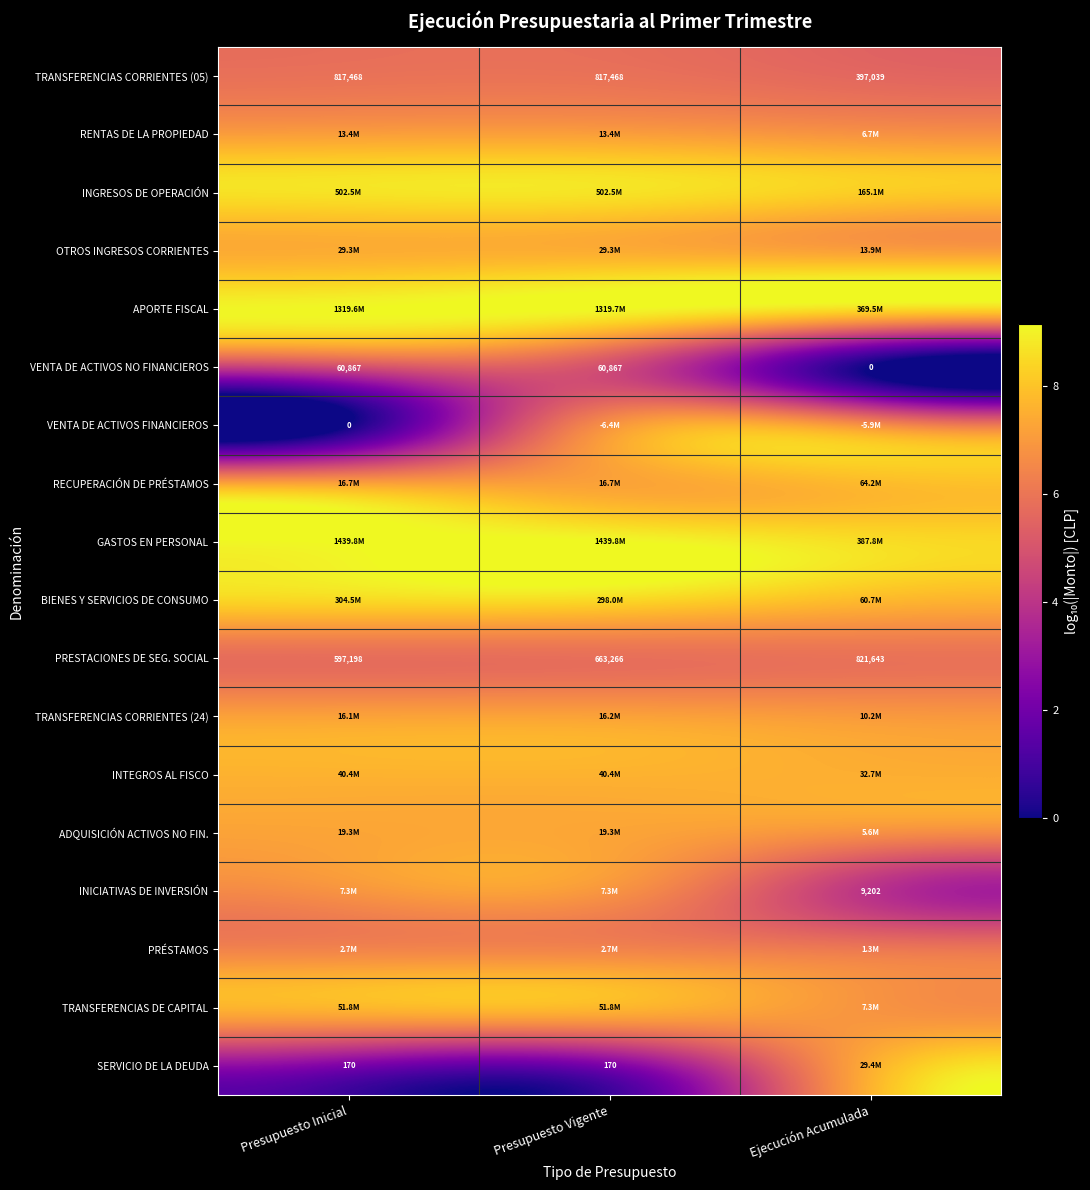

Which category has the lowest value in the VENTA DE ACTIVOS NO FINANCIEROS series?

Ejecución Acumulada